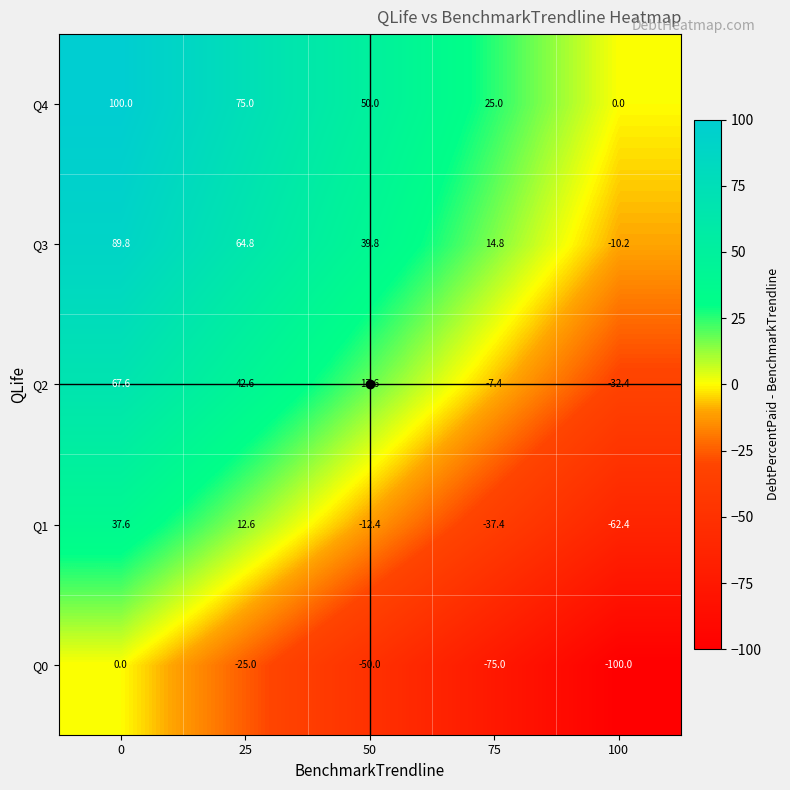

What is the approximate value of Q4 at 25?

75.0